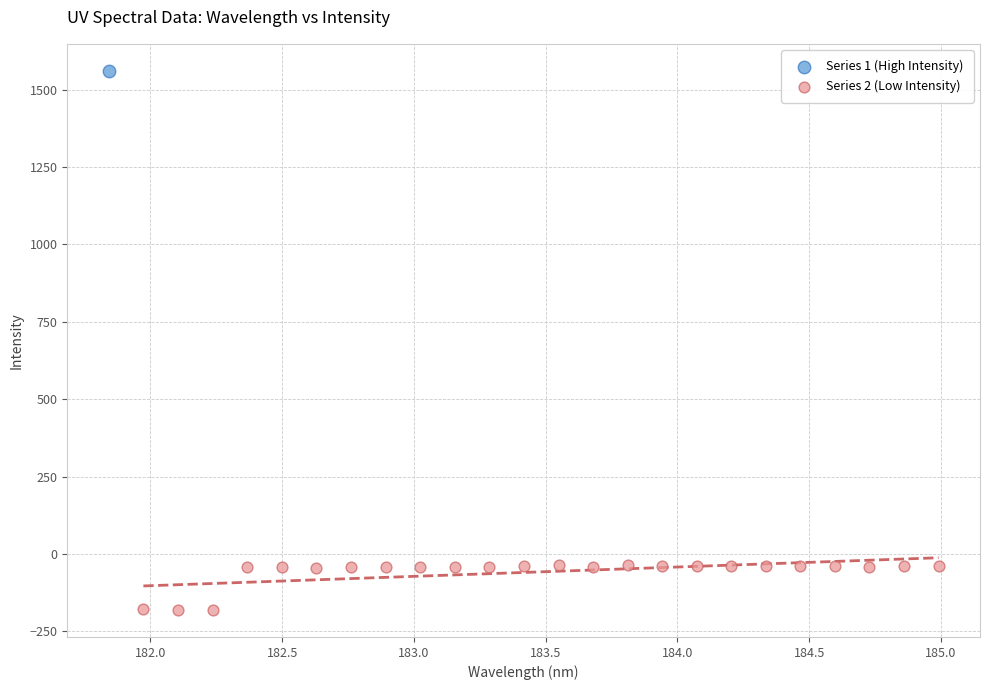

What are all the series names shown in the legend?

Series 1 (High Intensity), Series 2 (Low Intensity)